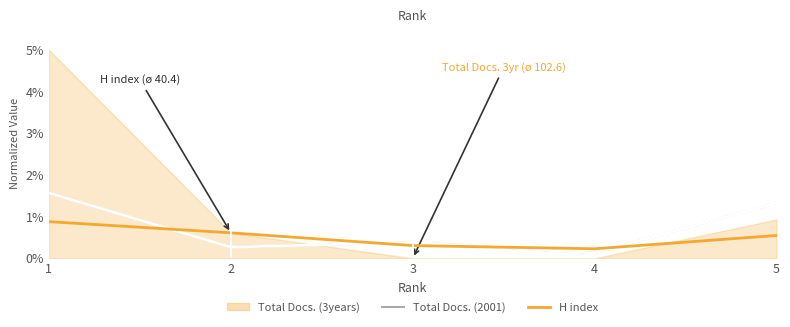

Between which two adjacent categories do H index and Total Docs. (2001) first intersect?

1 and 2